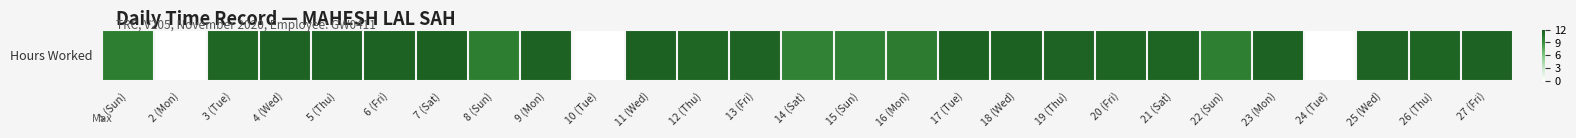

What is the change in value from 3 (Tue) to 6 (Fri)?

+0.2